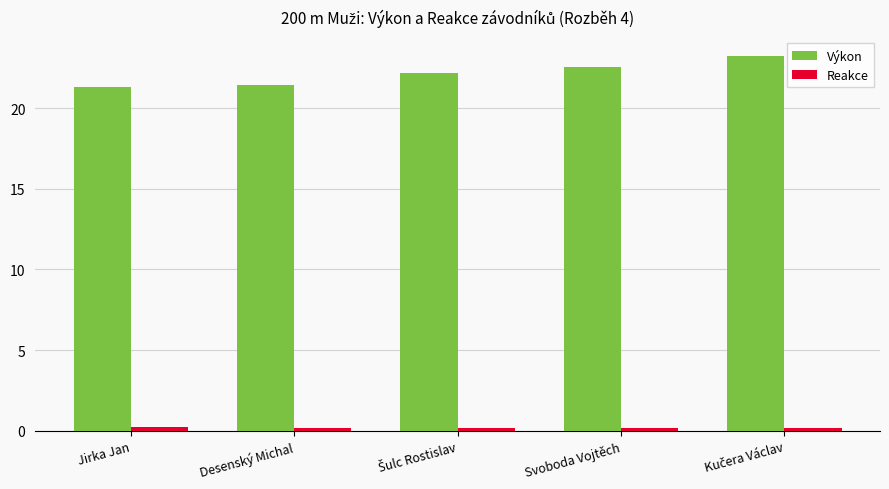

The value of Výkon at Svoboda Vojtěch is 5.8. True or false?

False